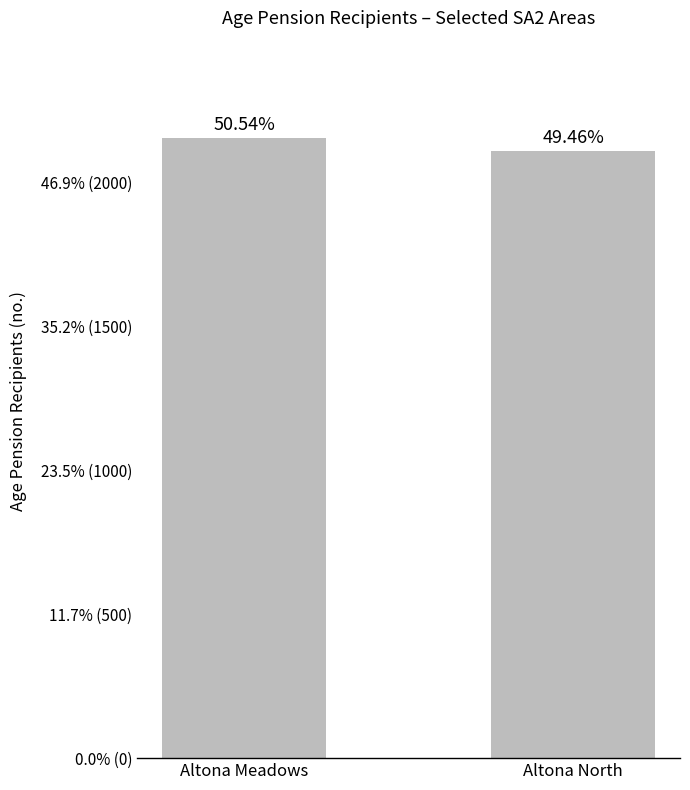

Are the bars grouped side by side (vs. stacked)?

No